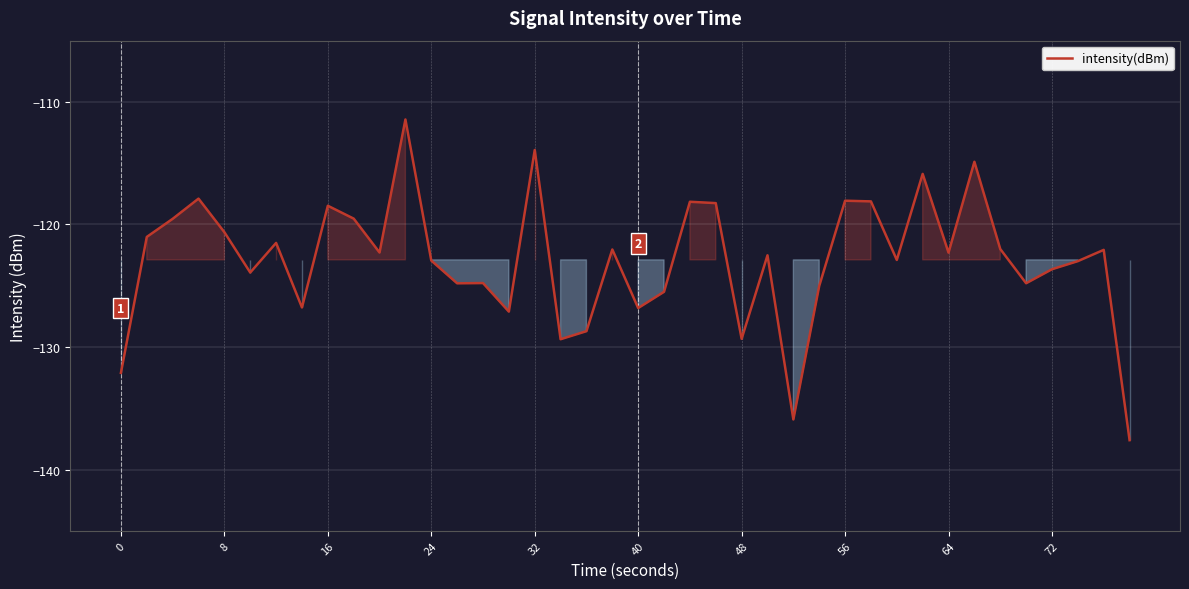

What is the maximum value shown in the chart?

-111.4